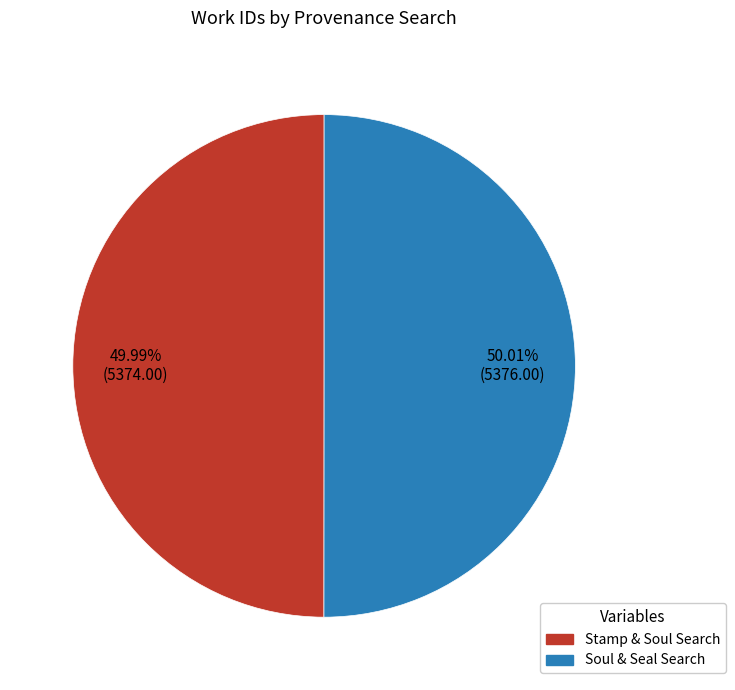

Approximately how many times larger is the value at Stamp & Soul Search compared to Soul & Seal Search?

1.0